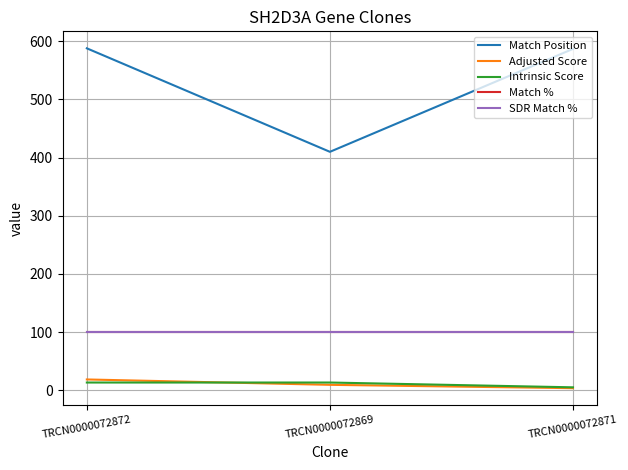

Between TRCN0000072869 and TRCN0000072871, which is larger?

TRCN0000072871